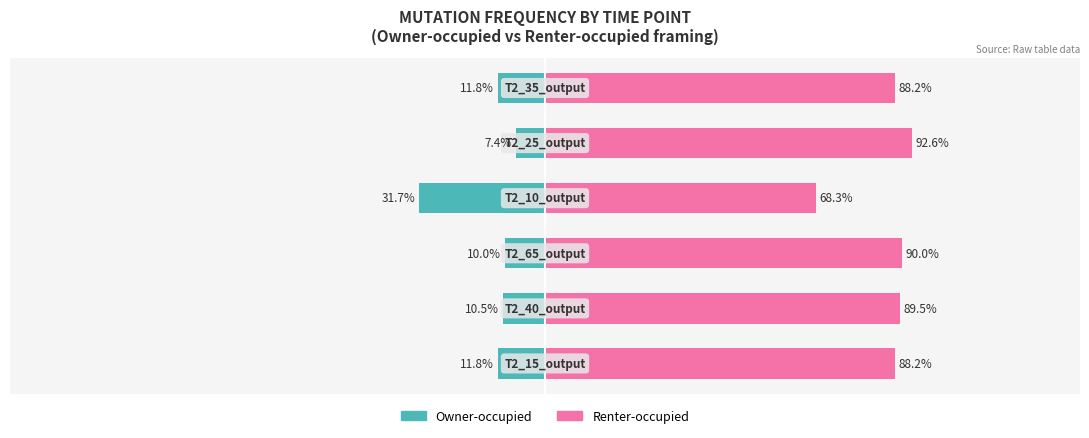

Reading right to left, transcribe all the data shown in this chart.

Owner-occupied: 1.0=-0.1	0.5=-0.1	0.0=-0.3	−0.5=-0.1	−1.0=-0.1	−1.5=-0.1
Renter-occupied: 1.0=0.9	0.5=0.9	0.0=0.7	−0.5=0.9	−1.0=0.9	−1.5=0.9